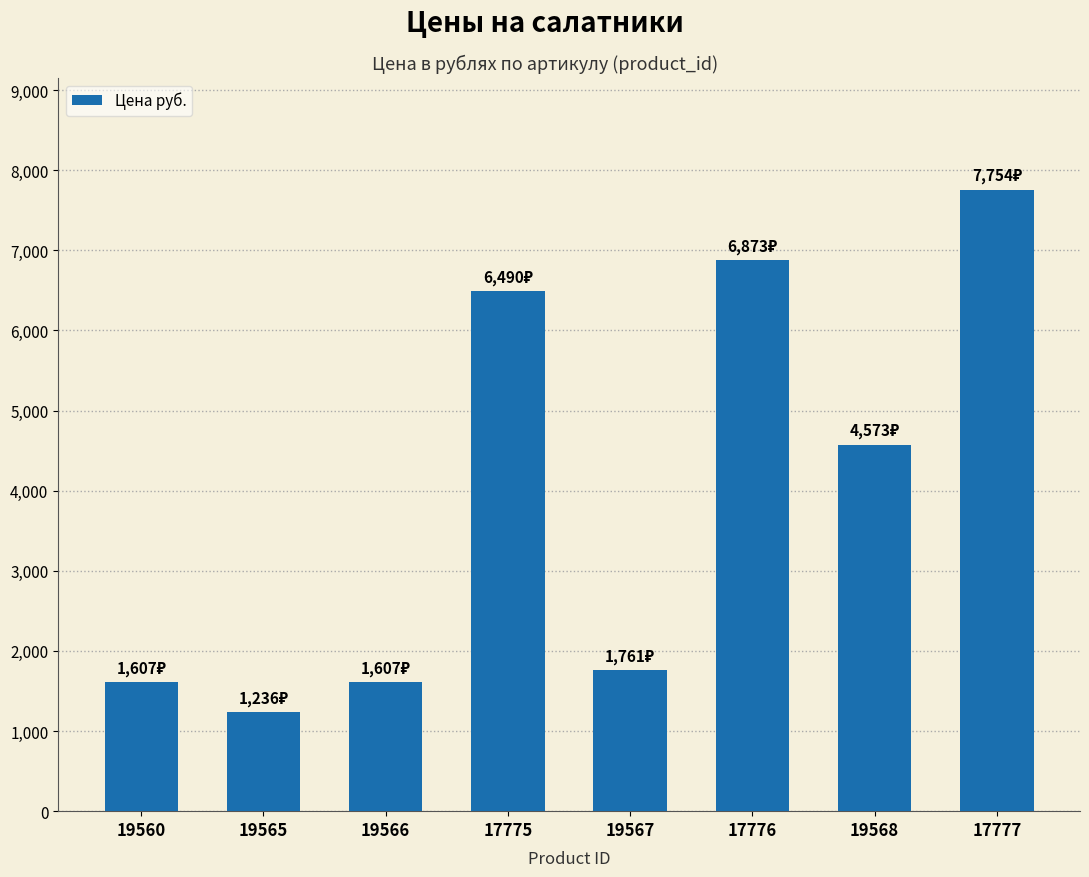

True or false: the data shows 6873.0 at 17776.

True